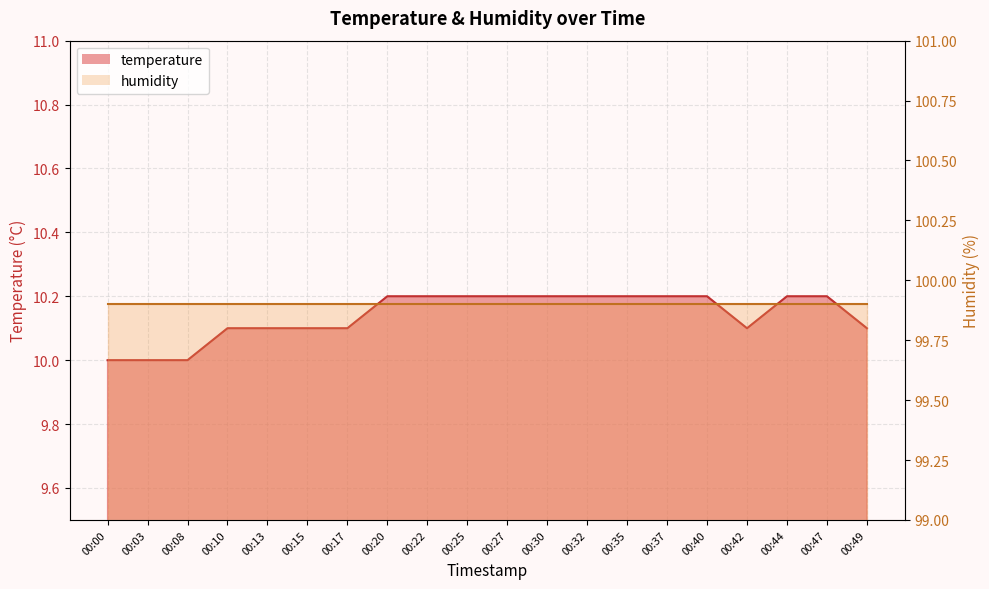

The chart shows a value of 10.1 at 00:42. True or false?

True